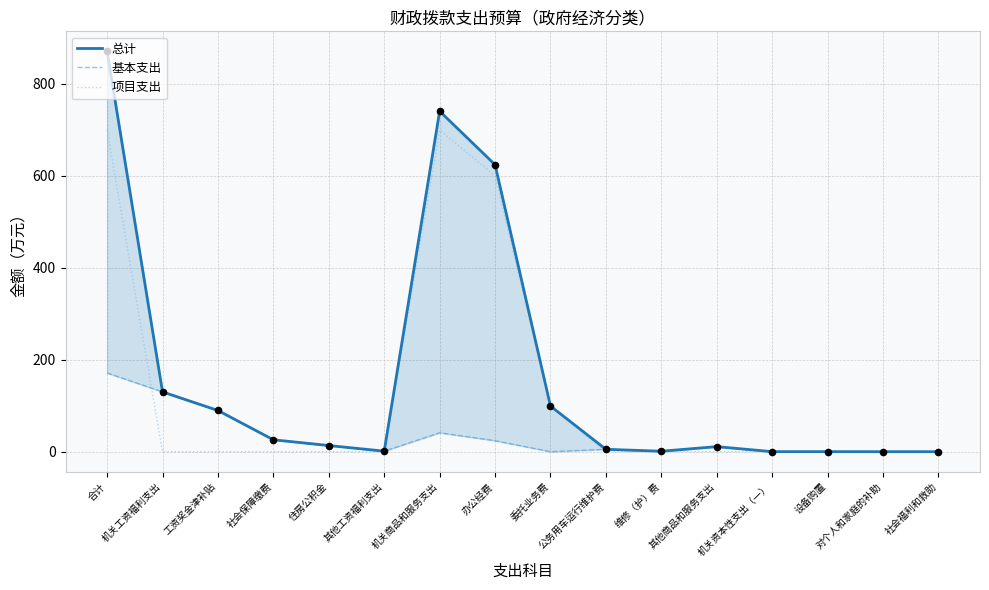

Which series has the largest total across all categories?

总计